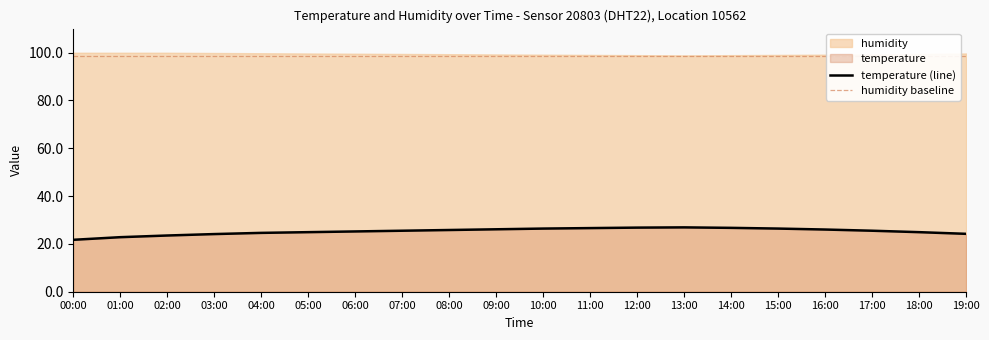

Rank the categories by value from highest to lowest.

13:00, 12:00, 14:00, 11:00, 10:00, 15:00, 09:00, 16:00, 08:00, 07:00, 17:00, 06:00, 05:00, 18:00, 04:00, 19:00, 03:00, 02:00, 01:00, 00:00